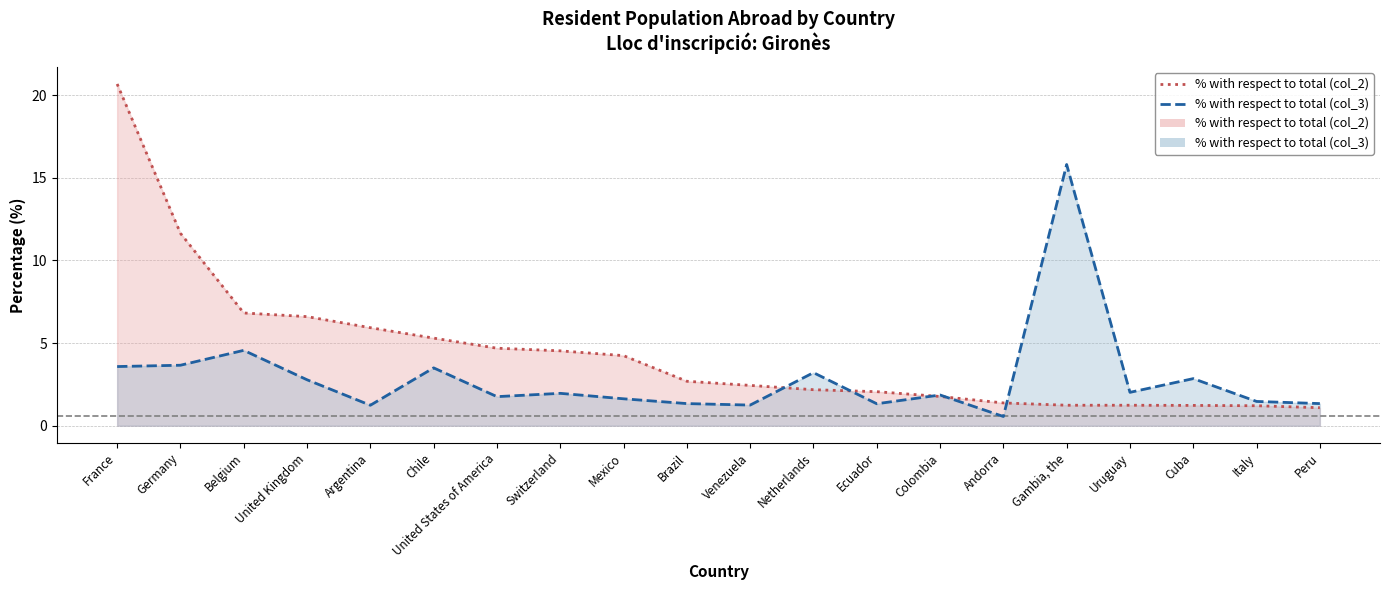

Reading left to right, what are all the values shown in this chart?

% with respect to total (col_2): France=20.7	Germany=11.6	Belgium=6.8	United Kingdom=6.6	Argentina=5.9	Chile=5.3	United States of America=4.7	Switzerland=4.5	Mexico=4.2	Brazil=2.7	Venezuela=2.4	Netherlands=2.2	Ecuador=2.1	Colombia=1.8	Andorra=1.4	Gambia, the=1.2	Uruguay=1.2	Cuba=1.2	Italy=1.2	Peru=1.1
% with respect to total (col_3): France=3.6	Germany=3.7	Belgium=4.6	United Kingdom=2.8	Argentina=1.2	Chile=3.5	United States of America=1.8	Switzerland=2.0	Mexico=1.6	Brazil=1.3	Venezuela=1.2	Netherlands=3.2	Ecuador=1.3	Colombia=1.9	Andorra=0.6	Gambia, the=15.8	Uruguay=2.0	Cuba=2.9	Italy=1.5	Peru=1.3